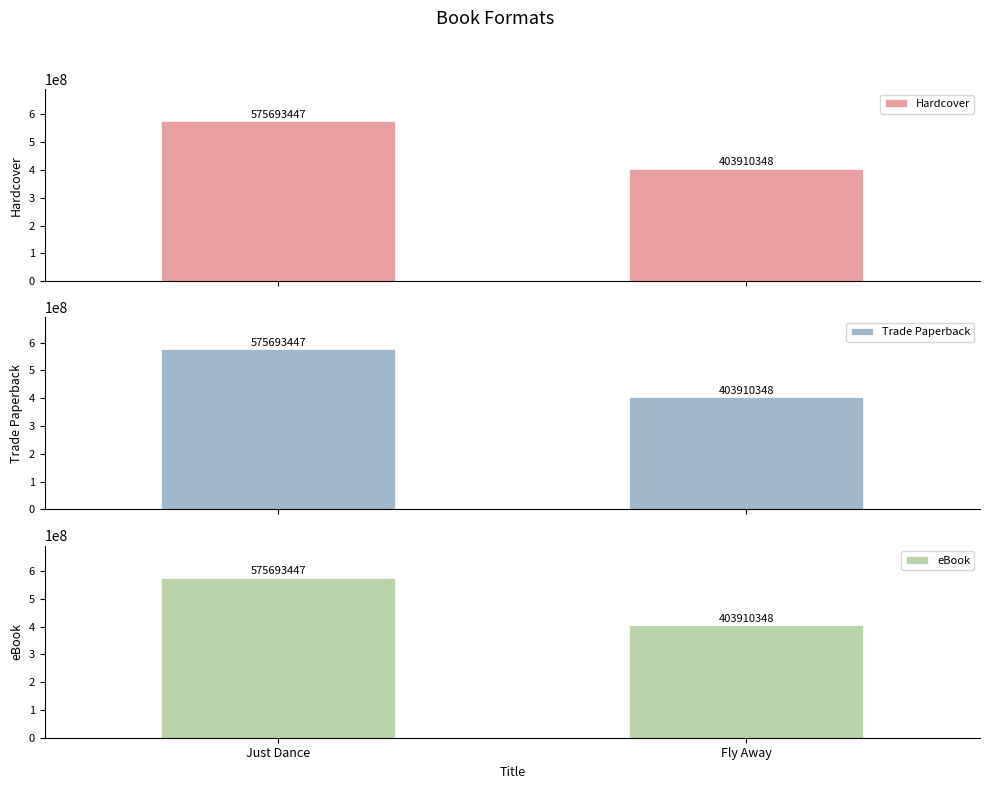

What is the average value of the Hardcover series?

489801898